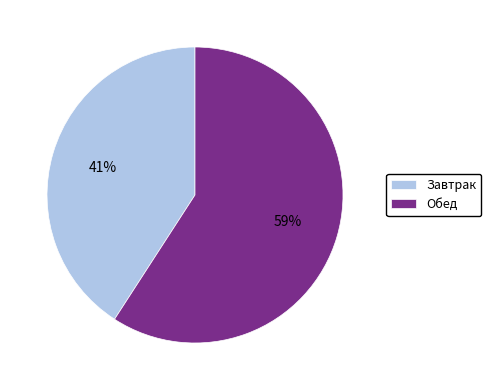

What is the largest slice in the pie chart?

Обед